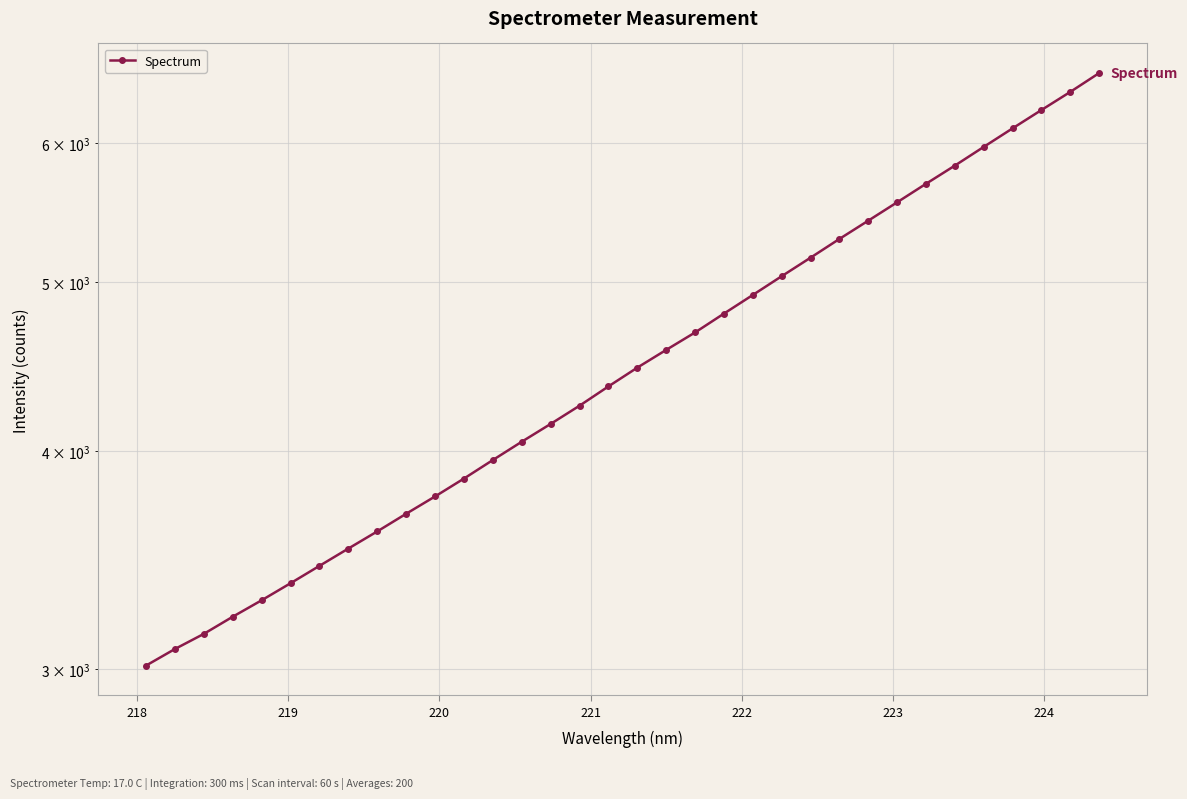

What is the sum of all values?

154476.0